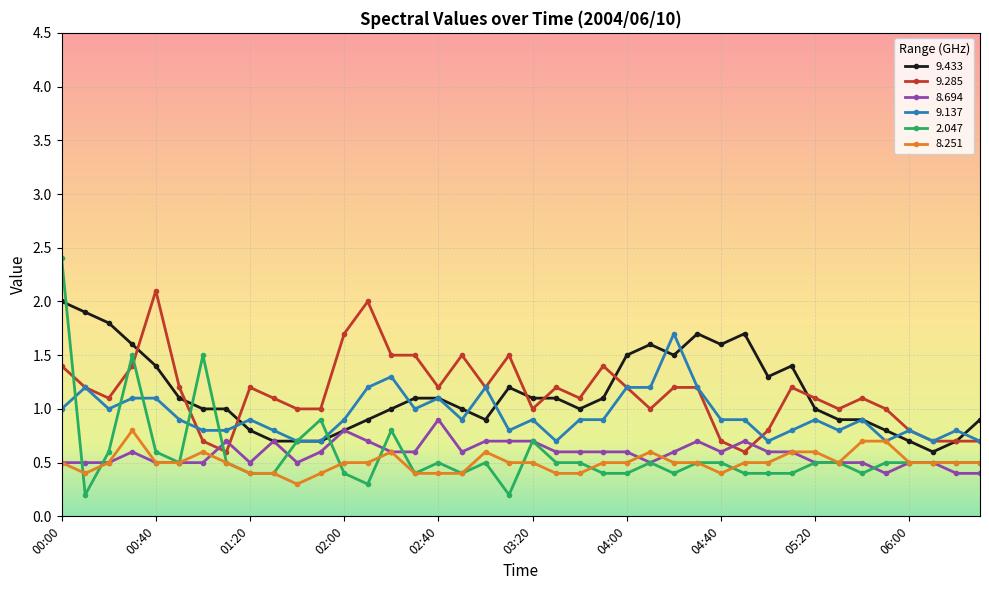

What is the value of the 8.251 point at the 13th from the left?

0.5